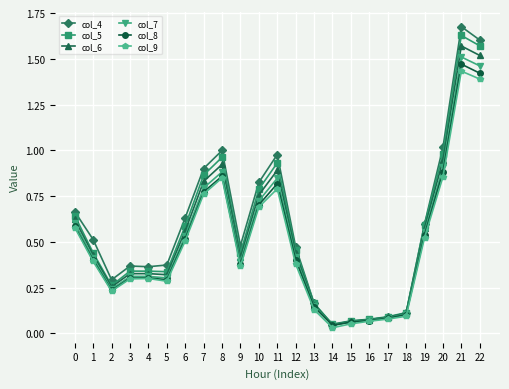

Is the value of col_5 at 14 greater than the value of col_9 at 21?

No